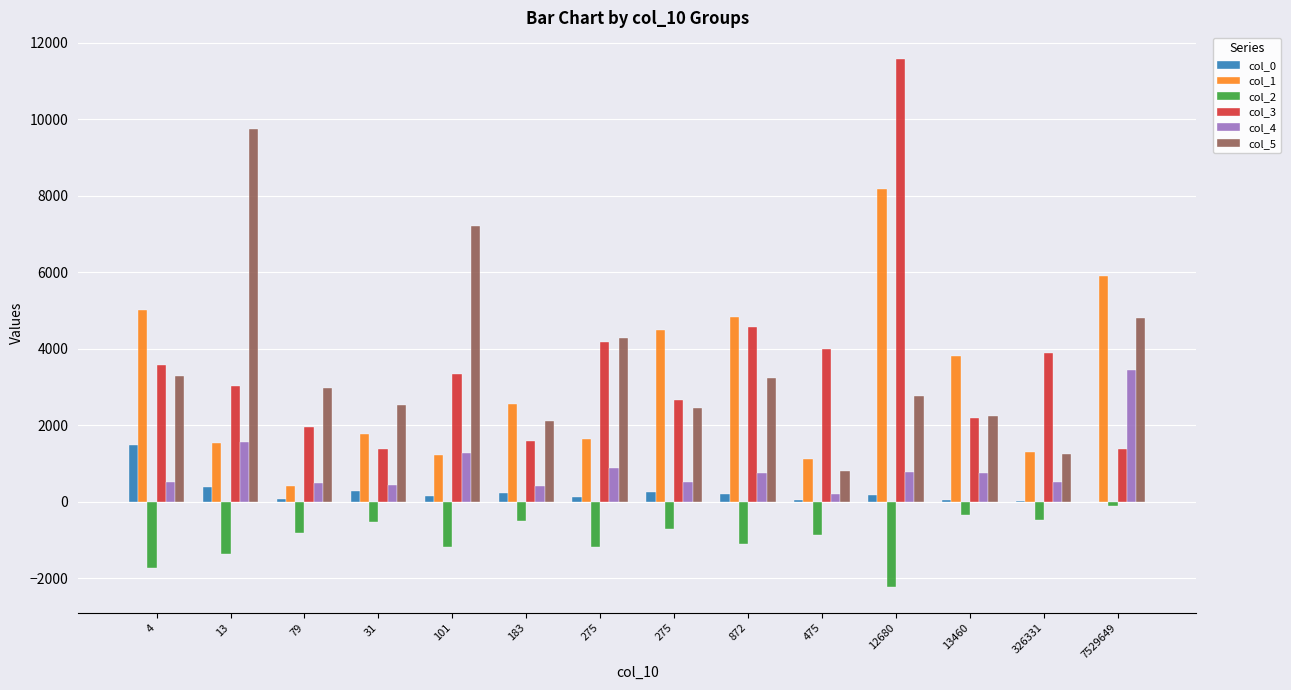

Is it true that col_1 equals 3335 at 12680?

False